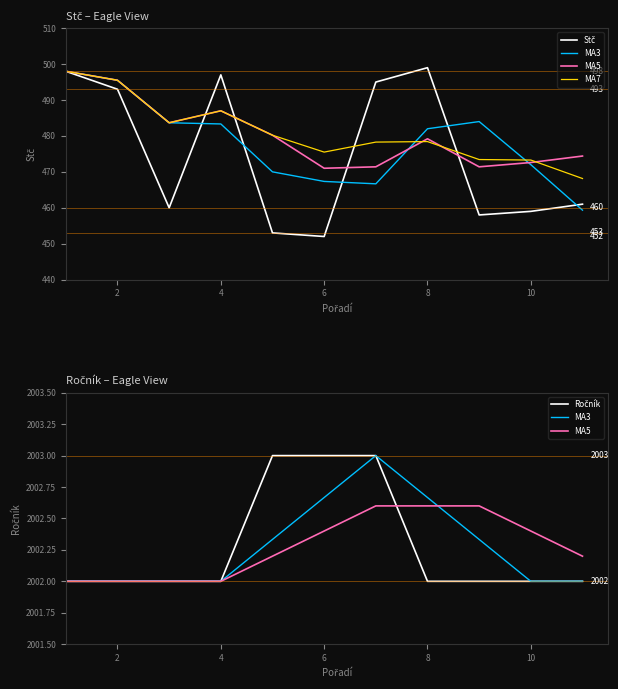

What are all the series names shown in the legend?

Stč, MA3, MA5, MA7, Ročník